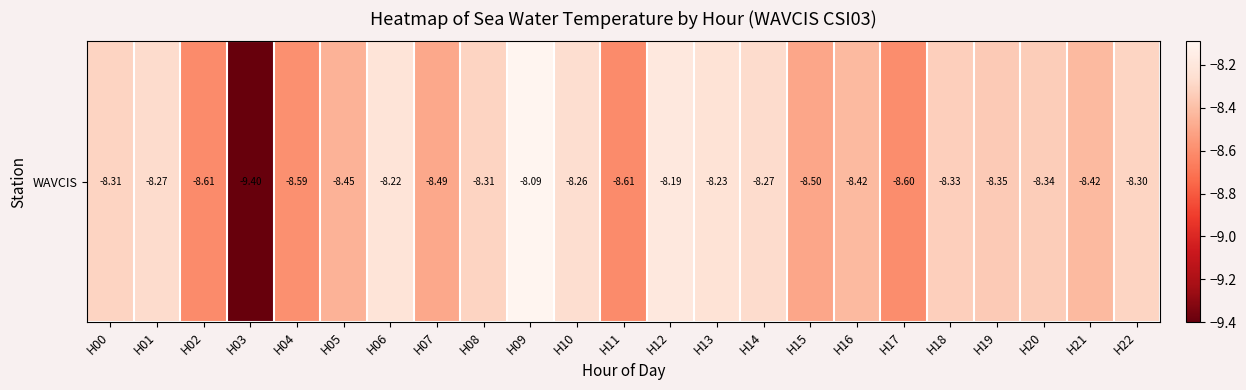

List the labels in order of value, smallest first.

H03, H02, H11, H17, H04, H15, H07, H05, H16, H21, H19, H20, H18, H00, H08, H22, H01, H14, H10, H13, H06, H12, H09